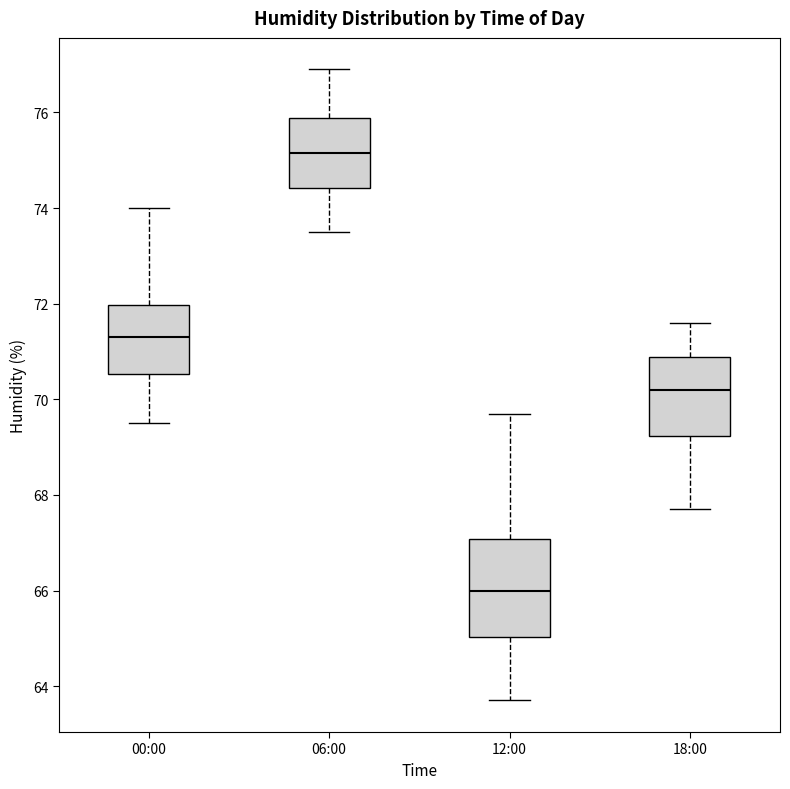

Reading left to right, read every box against the y-axis: the position of its median line, the range the box covers, and the ends of its whiskers. The values are not printed on the chart, so give them approximately, as read against the axis.

00:00: median 71.4, box 70.6 to 72.0, whiskers 69.6 to 74.0
06:00: median 75.2, box 74.4 to 75.8, whiskers 73.6 to 77.0
12:00: median 66.0, box 65.0 to 67.0, whiskers 63.8 to 69.8
18:00: median 70.2, box 69.2 to 70.8, whiskers 67.8 to 71.6